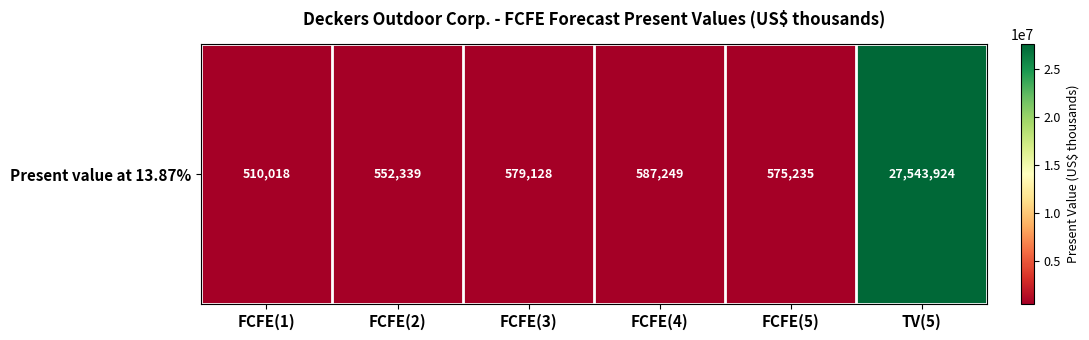

The value at FCFE(1) is 253750. True or false?

False